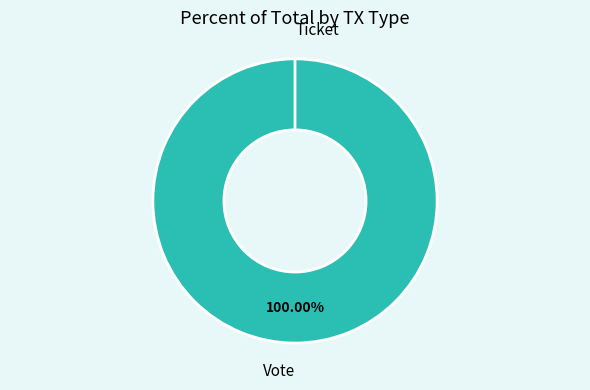

To the nearest percent, what is the average slice percentage?

50%